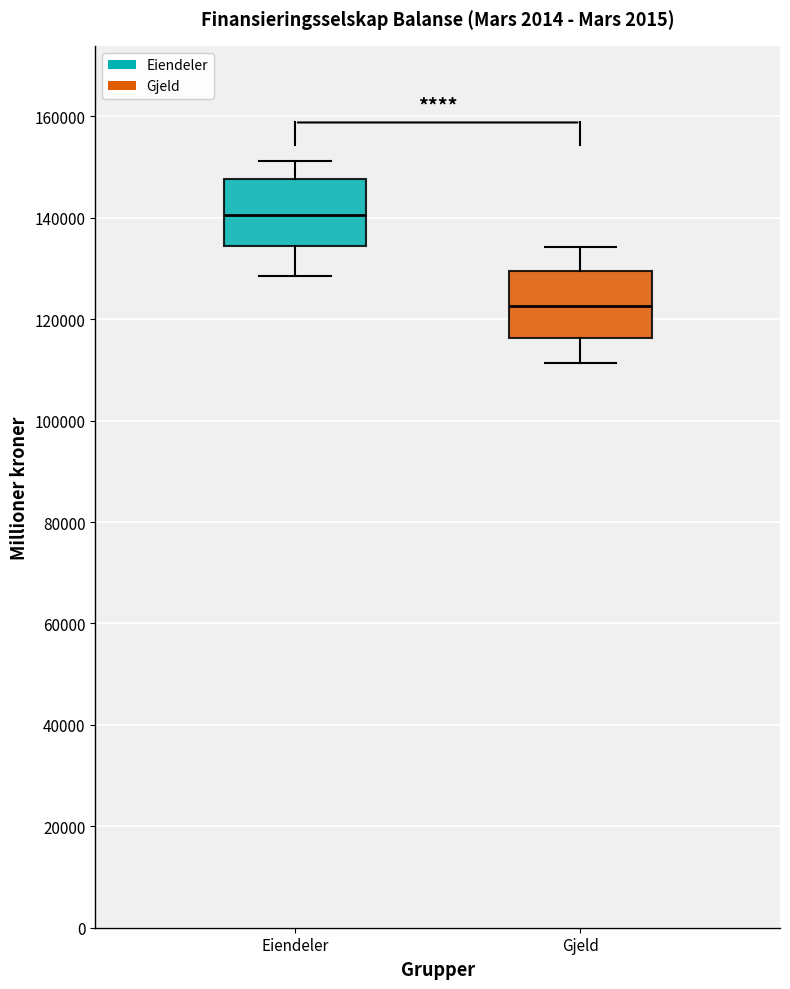

Reading left to right, transcribe this box plot: for each box, give where its median line is, the range the box spans, and where its two whiskers end, as read against the y-axis. The values are not printed on the chart, so give them approximately, as read against the axis.

Eiendeler: median 140000, box 134000 to 148000, whiskers 128000 to 152000
Gjeld: median 122000, box 116000 to 130000, whiskers 112000 to 134000